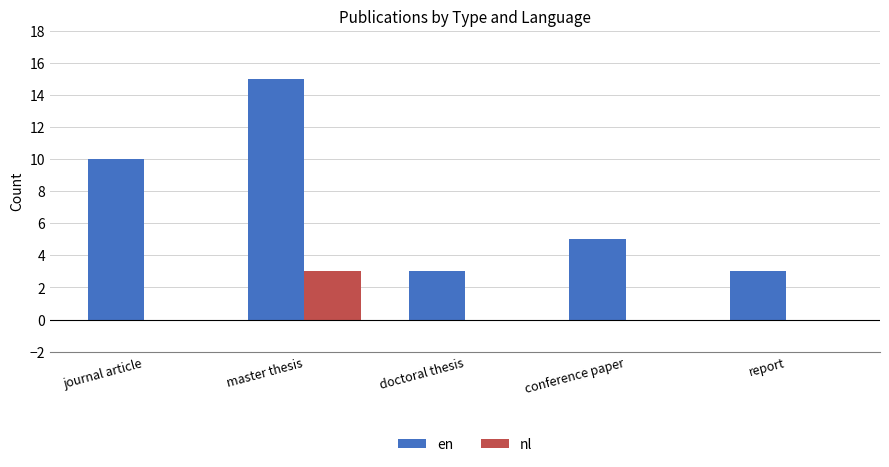

Which series has the largest total across all categories?

en